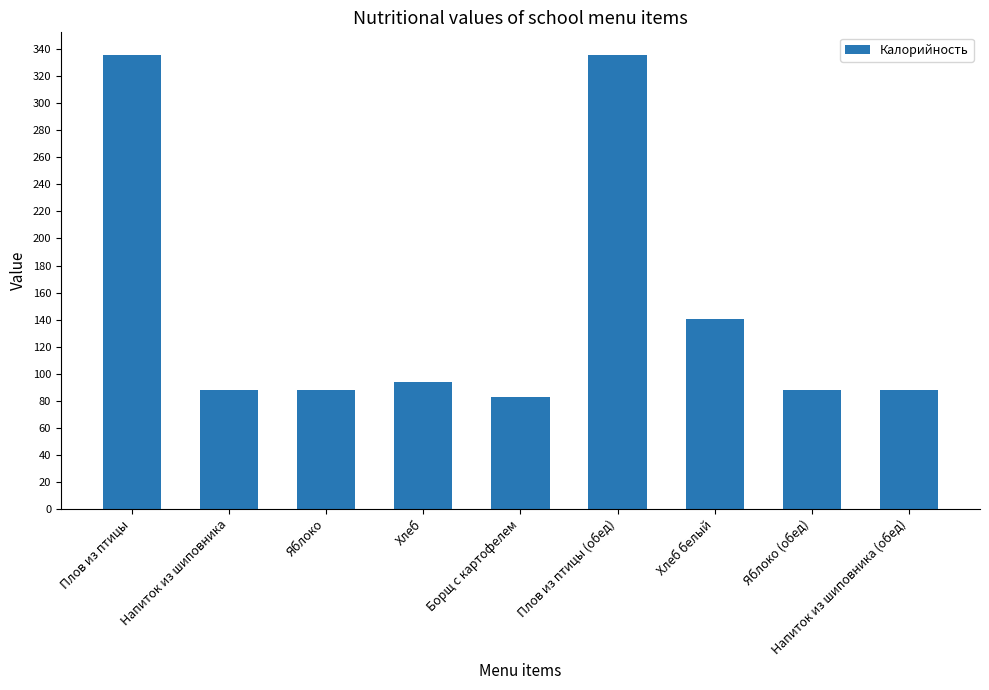

How many data points are less than 88?

1